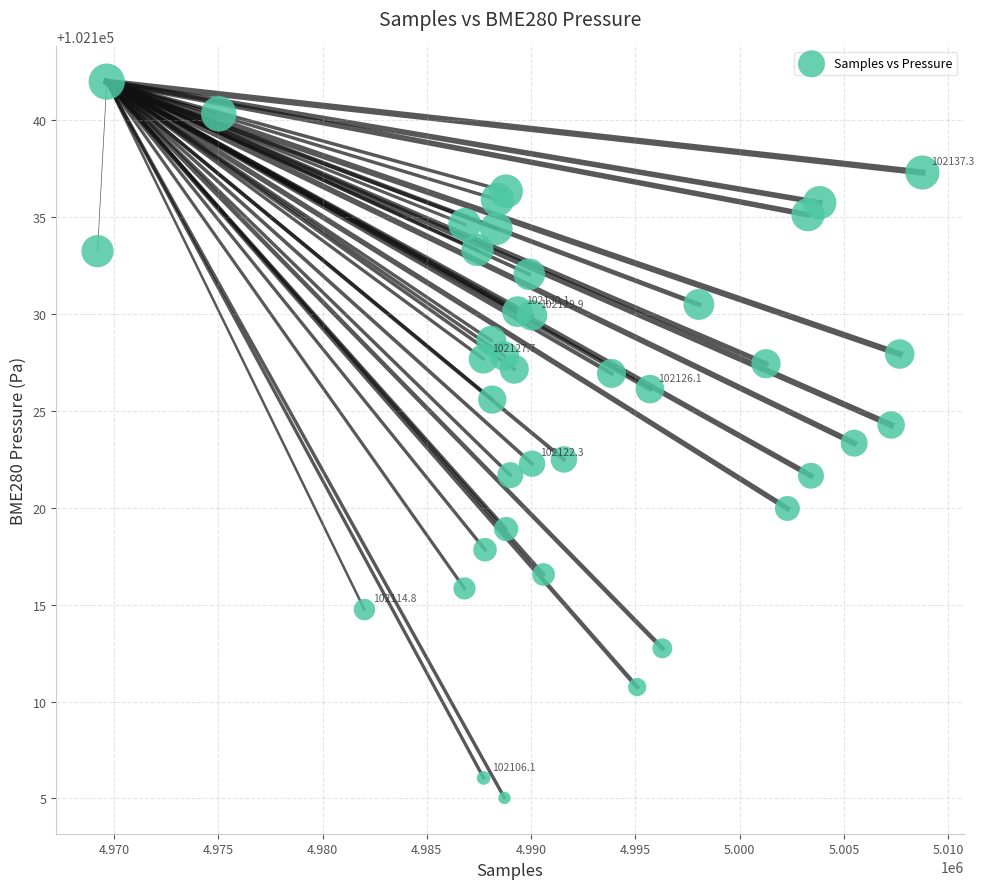

What is the range of X values (max minus min)?

39565.0